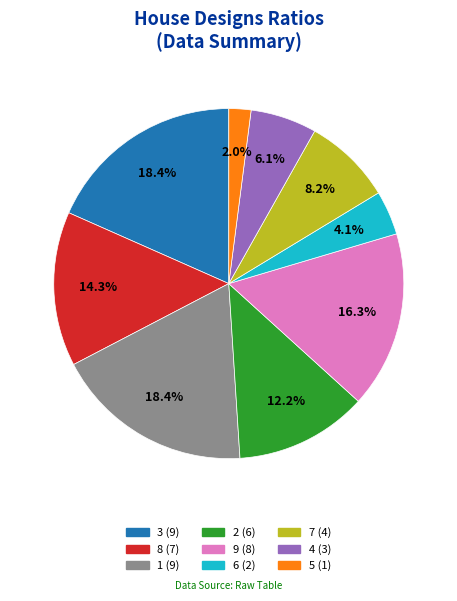

The 3 slice represents 18% of the pie. True or false?

True